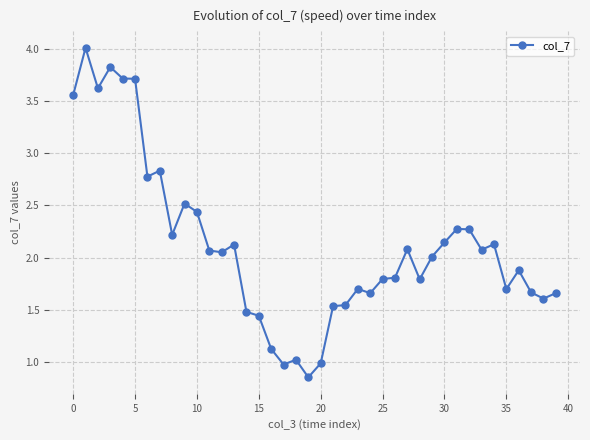

What is the greatest value displayed?

4.0